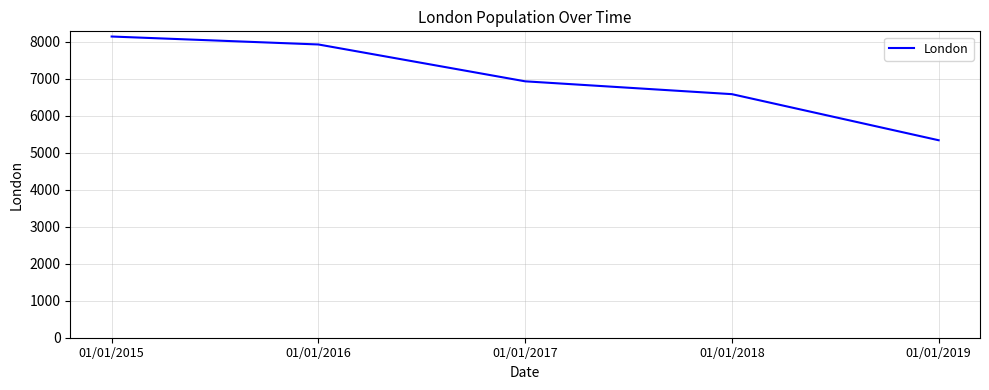

How many lines are shown in the chart?

1